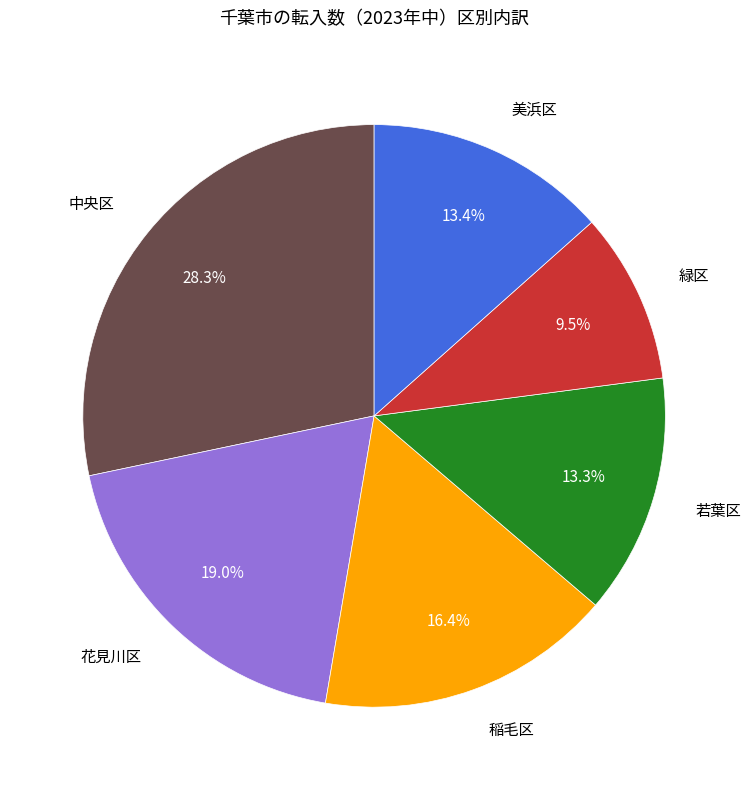

To the nearest percent, what portion does 稲毛区 represent?

16%